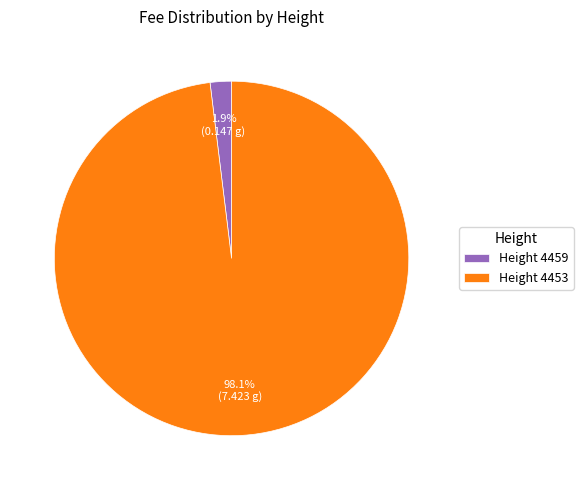

Between Height 4453 and Height 4459, which is larger?

Height 4453